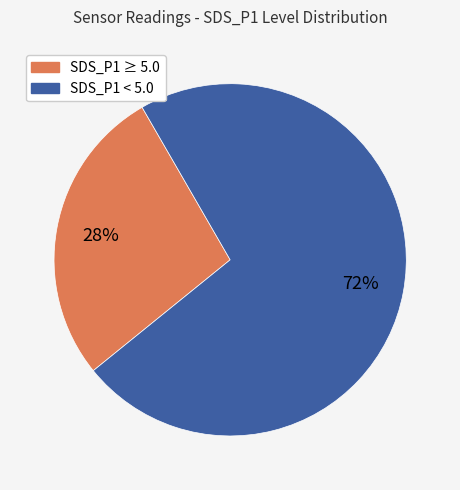

To the nearest percent, what is the average slice percentage?

50%